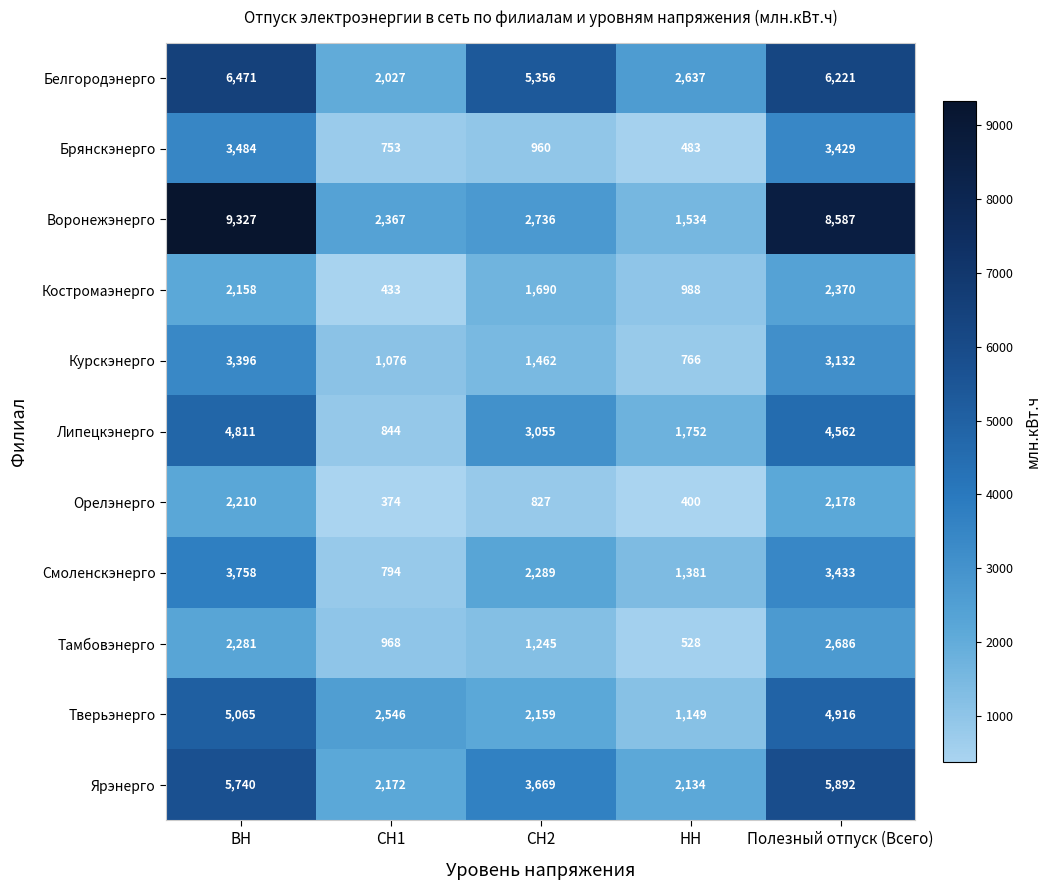

What is the sum of the Курскэнерго values at СН2 and СН1?

2538